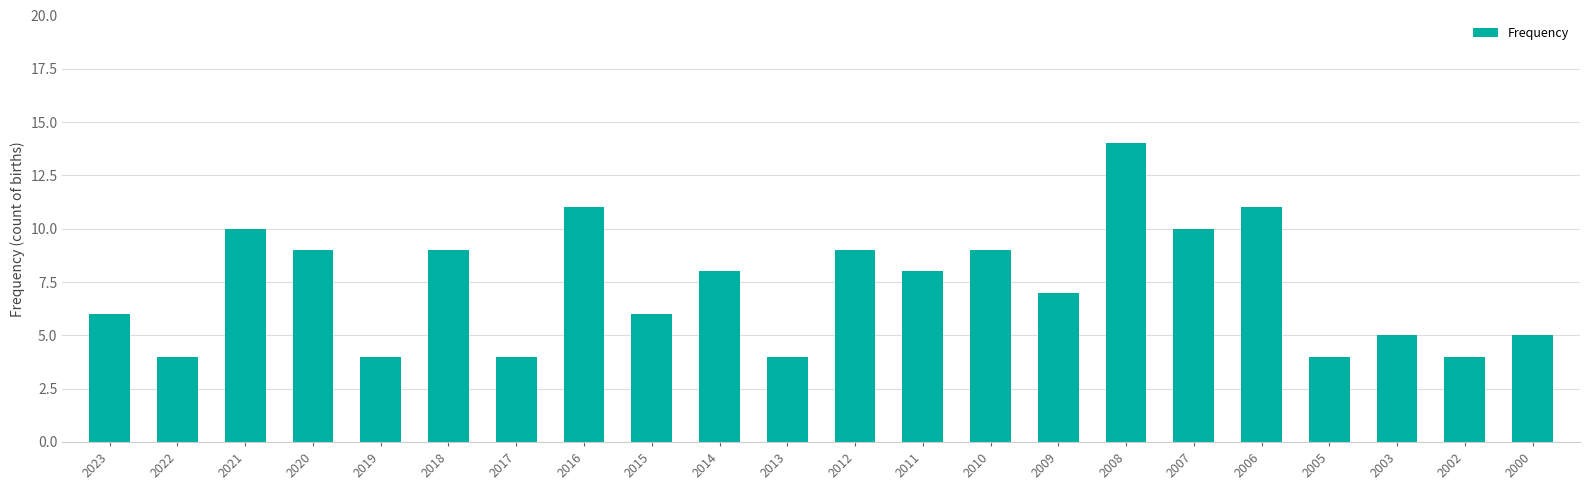

Approximately how many times larger is the value at 2023 compared to 2022?

1.5